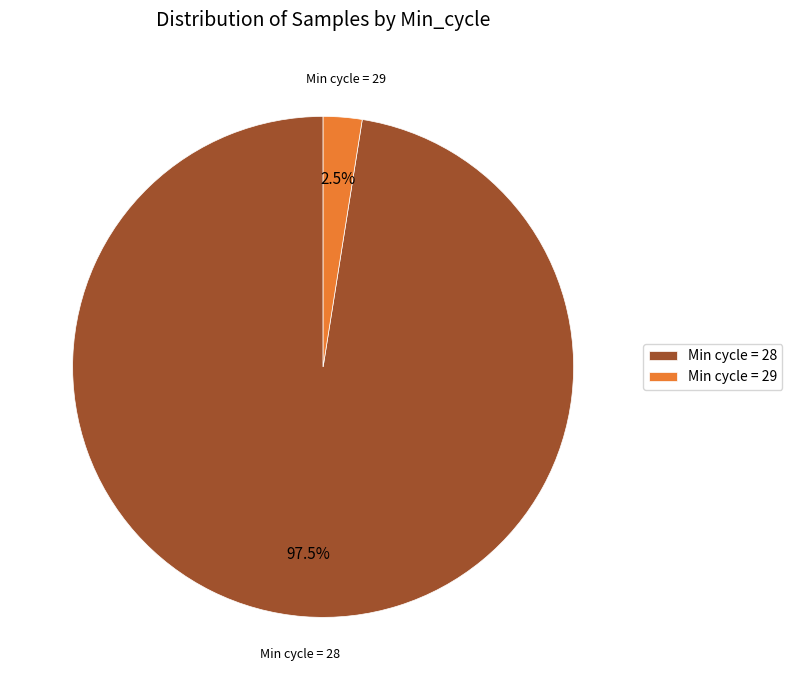

Count the number of slices in the pie.

2